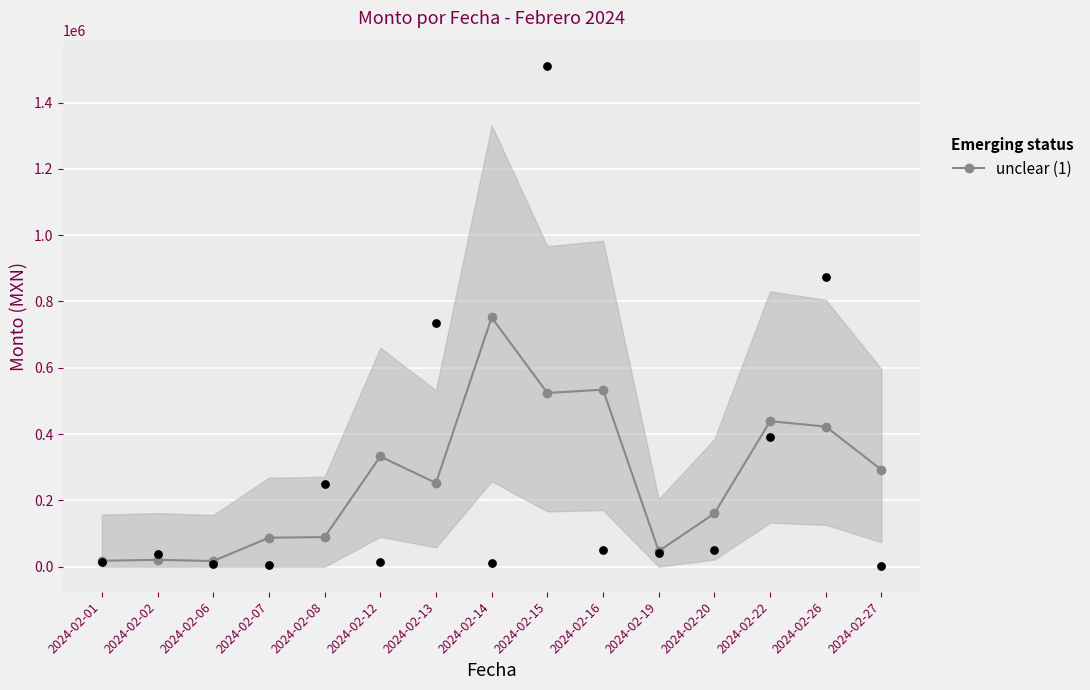

What is the ratio of the value at 2024-02-19 to the value at 2024-02-16?

0.1